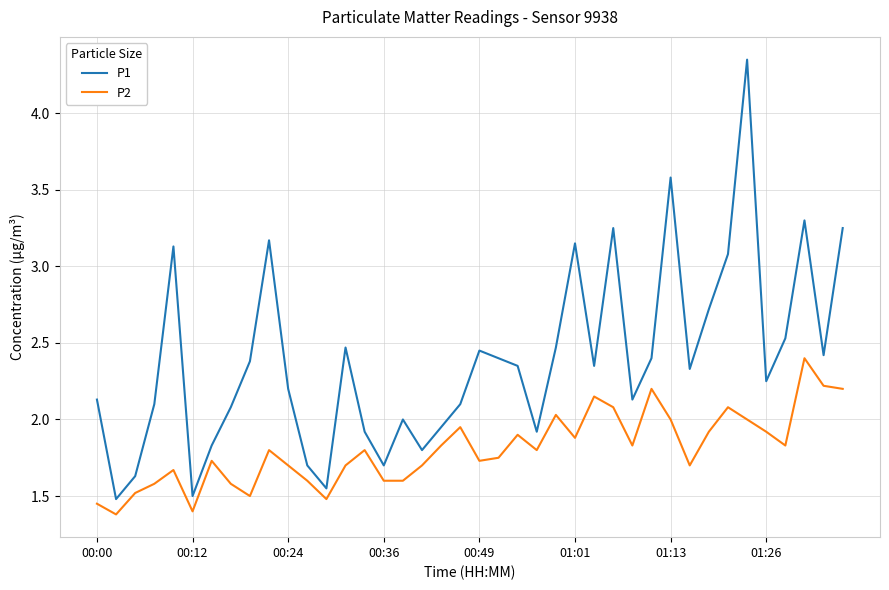

What is the difference between the maximum and minimum values in the P2 series?

1.0